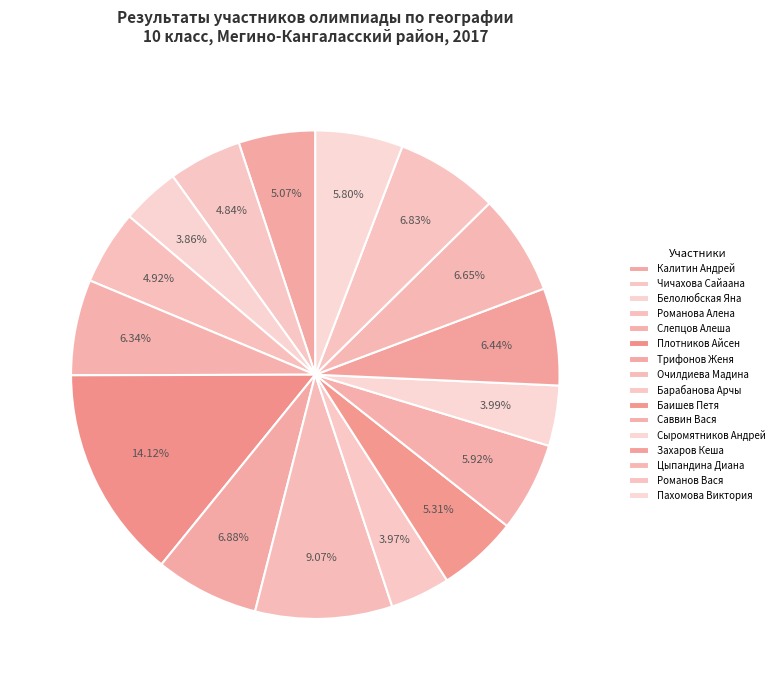

How many segments does this pie chart have?

16